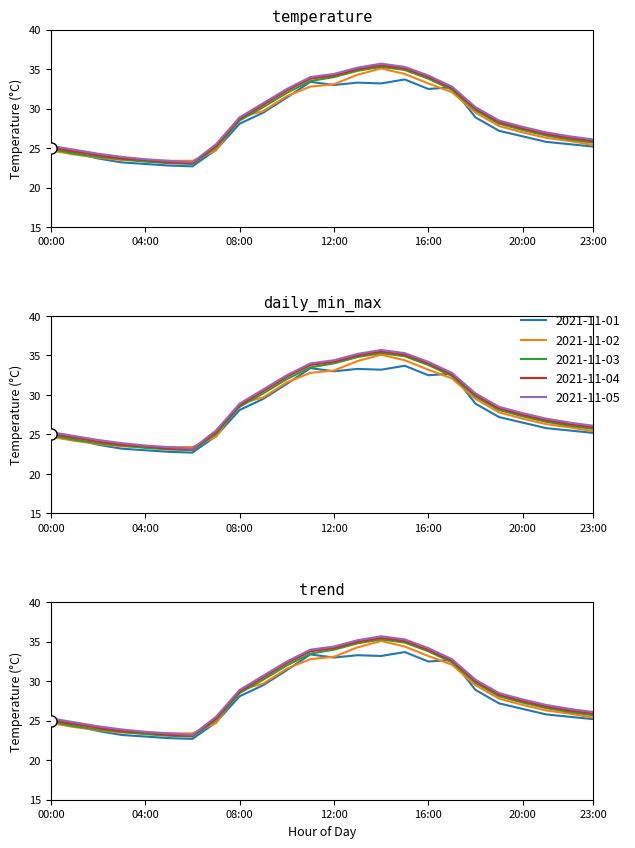

At 03:00, list the series in order from smallest to largest.

2021-11-01, 2021-11-02, 2021-11-03, 2021-11-04, 2021-11-05